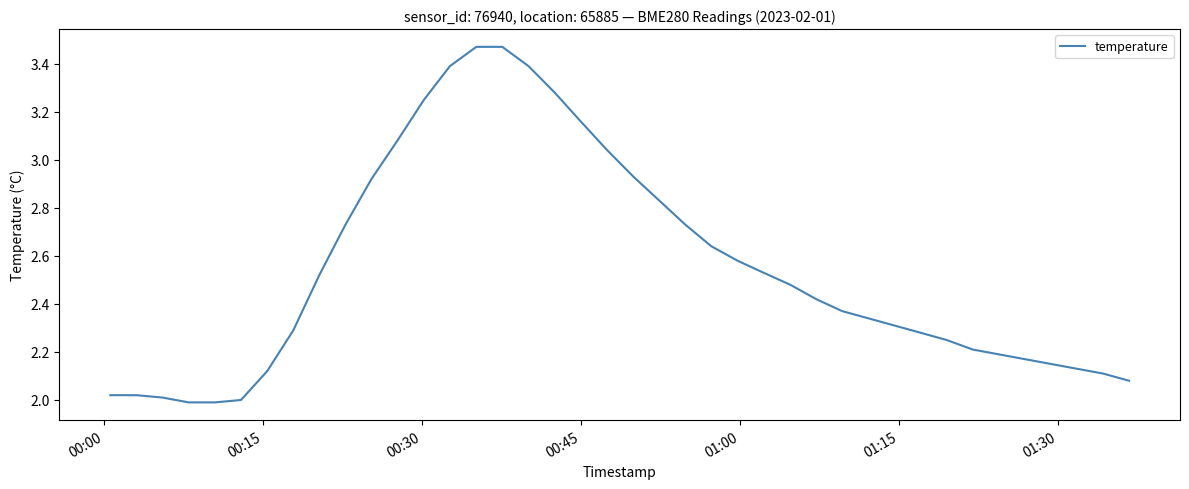

What is the difference between the maximum and minimum values?

1.5